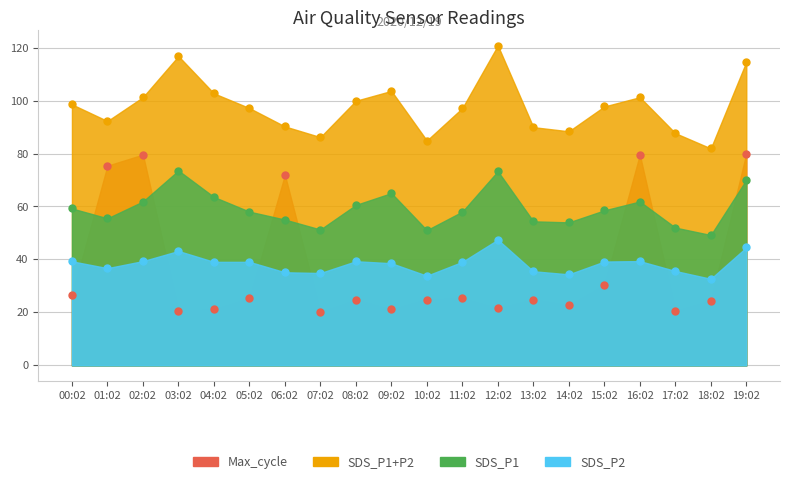

What is the difference between the SDS_P1 values at 07:02 and 17:02?

0.7